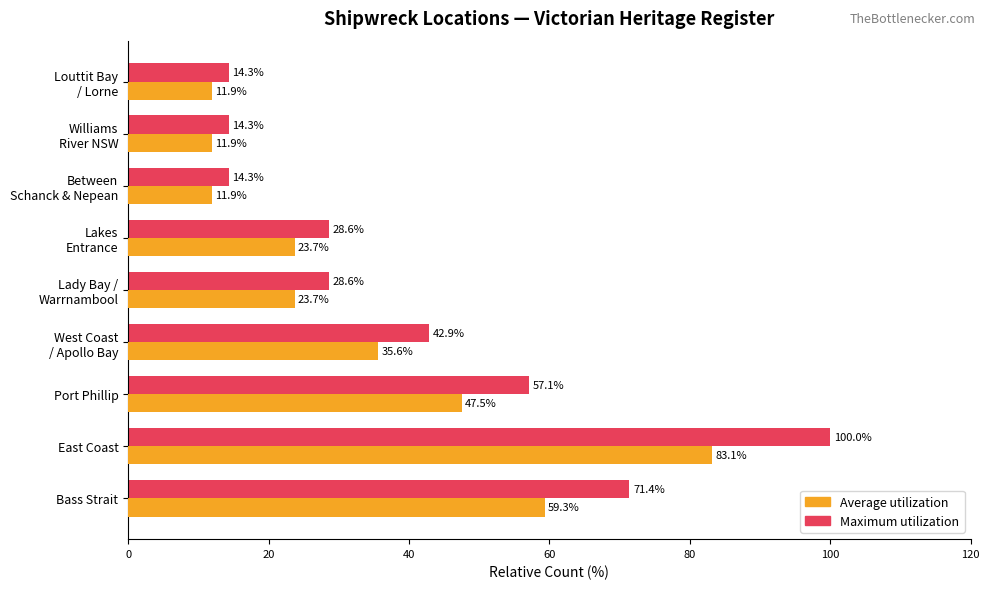

Rank the series by their average value, from highest to lowest.

Maximum utilization, Average utilization